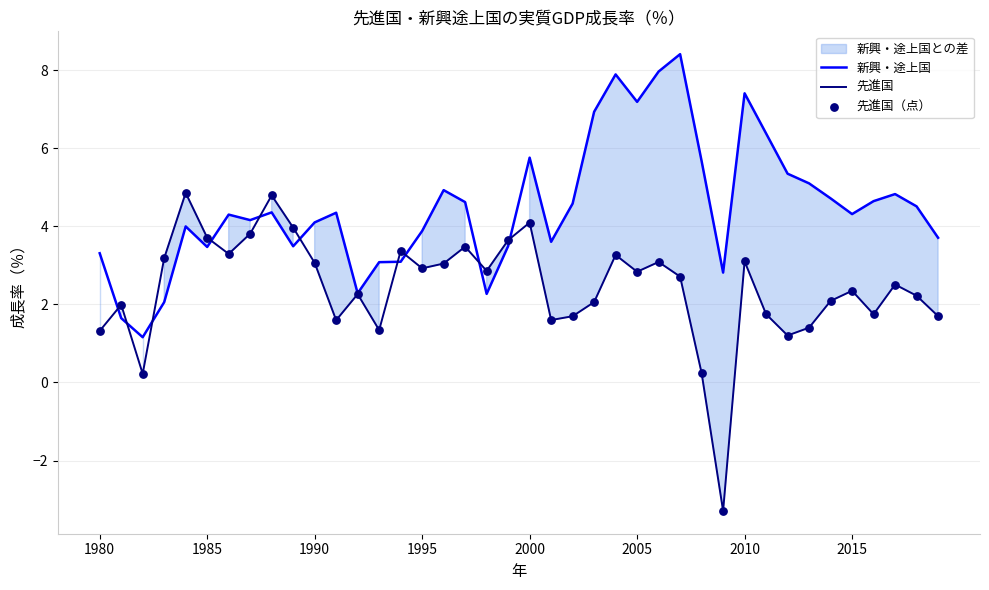

What are all the series names shown in the legend?

新興・途上国, 先進国, 先進国（点）